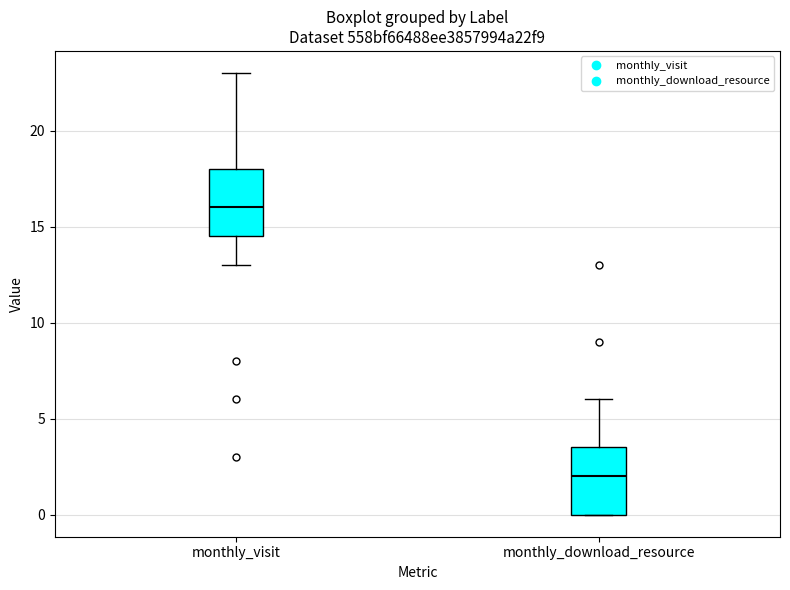

Which box has the lowest median line?

monthly_download_resource